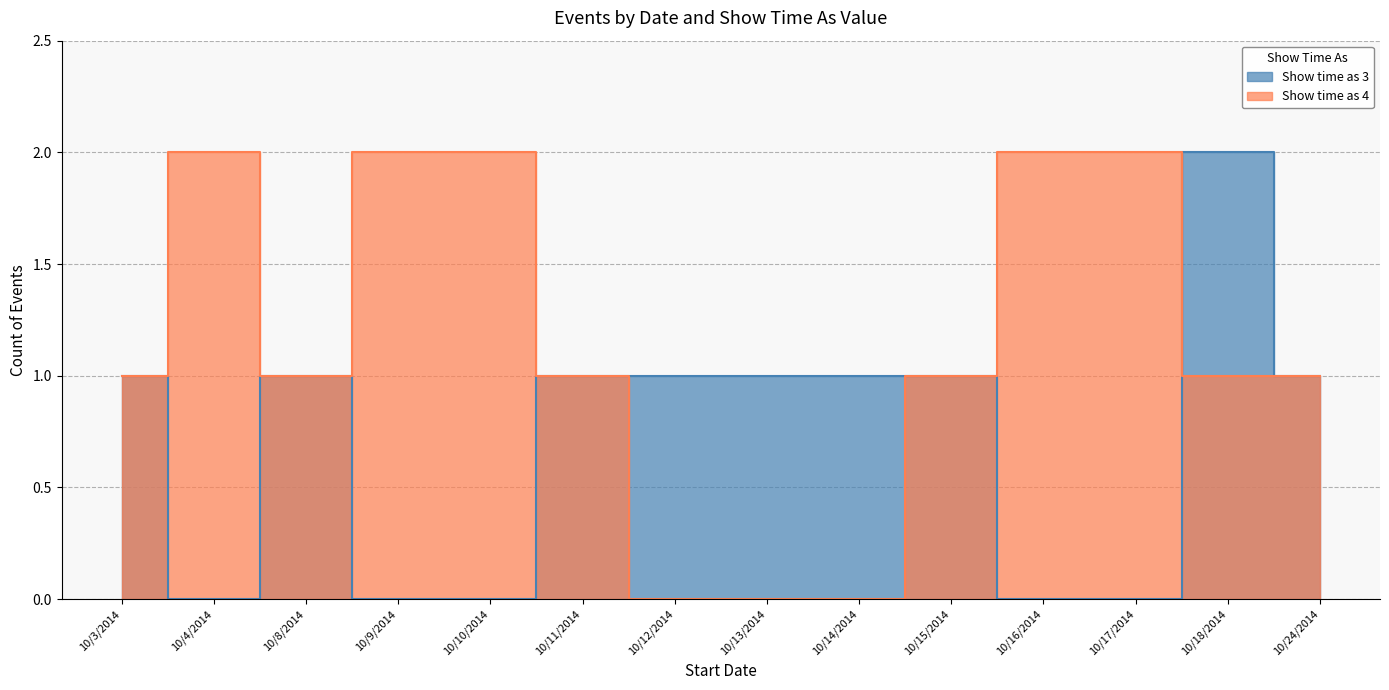

What is the label of the 8th point from the left?

10/13/2014